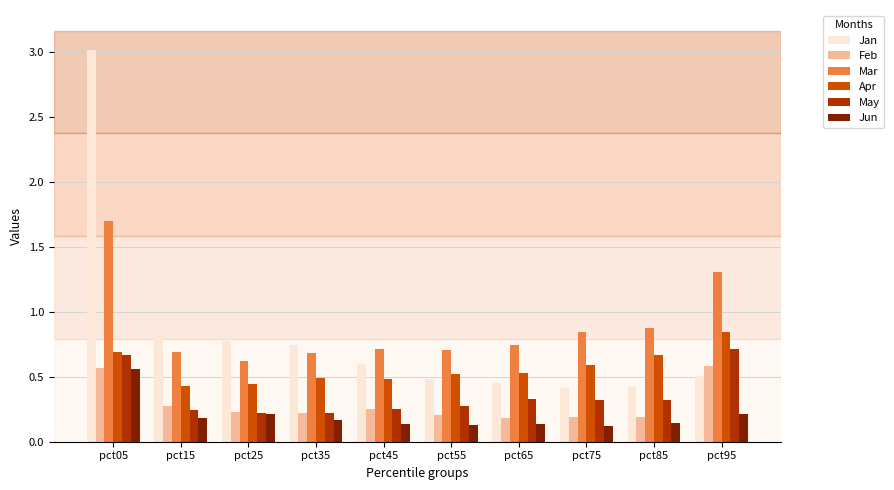

What is the average value of the Mar series?

0.9